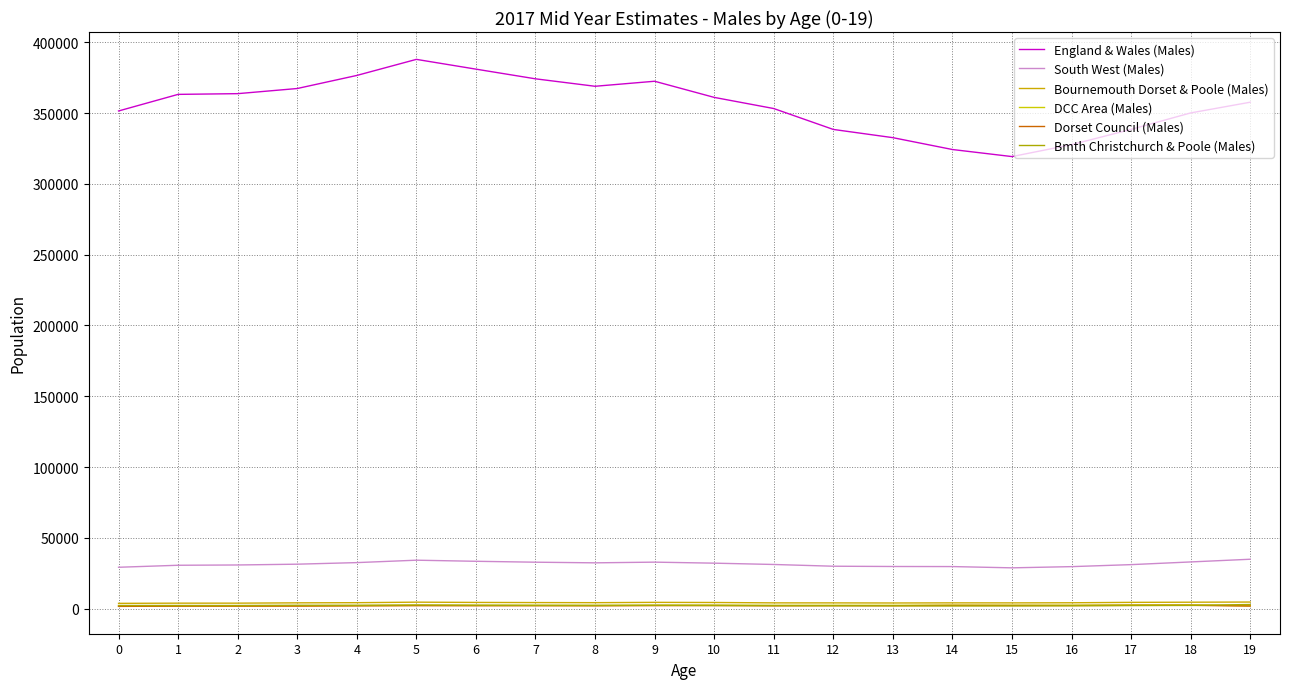

At which category is the sum across all series the highest?

5